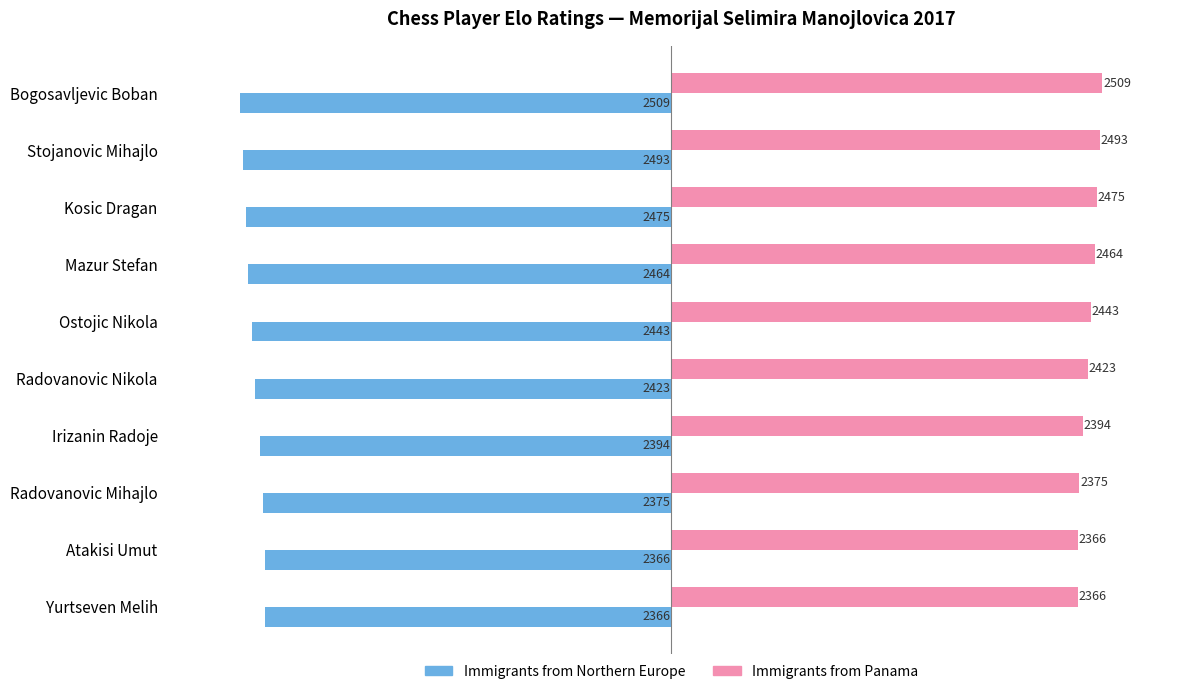

The Immigrants from Panama series shows 2366 at Atakisi Umut. True or false?

True